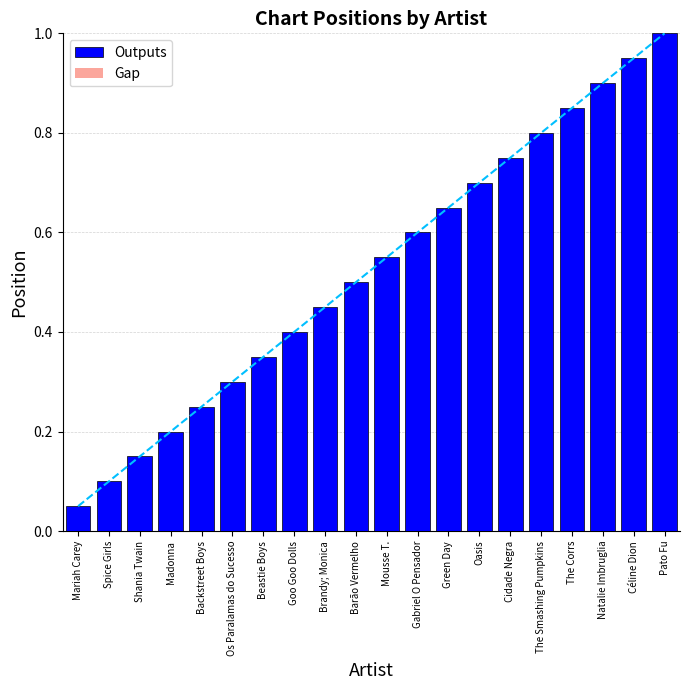

List the series in order of their peak value, highest first.

Outputs, Gap